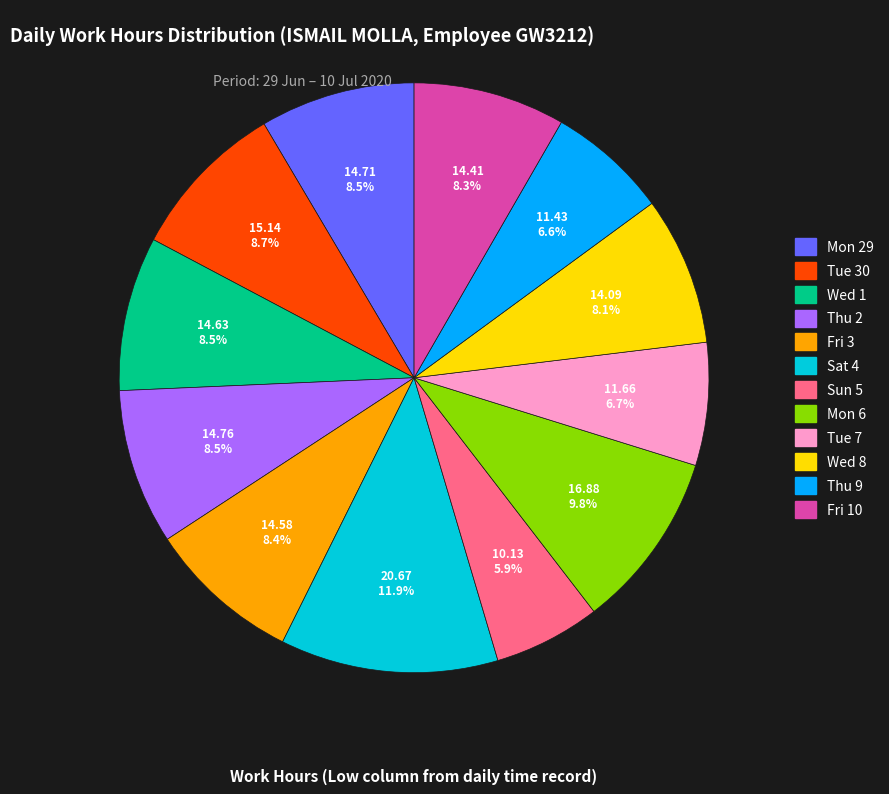

Does Tue 30 account for over 50% of the chart?

No